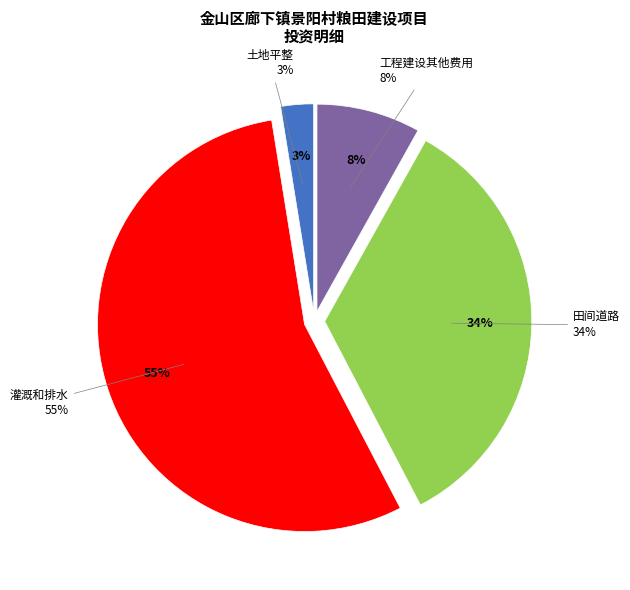

True or false: 灌溉和排水 accounts for 65% of the total.

False